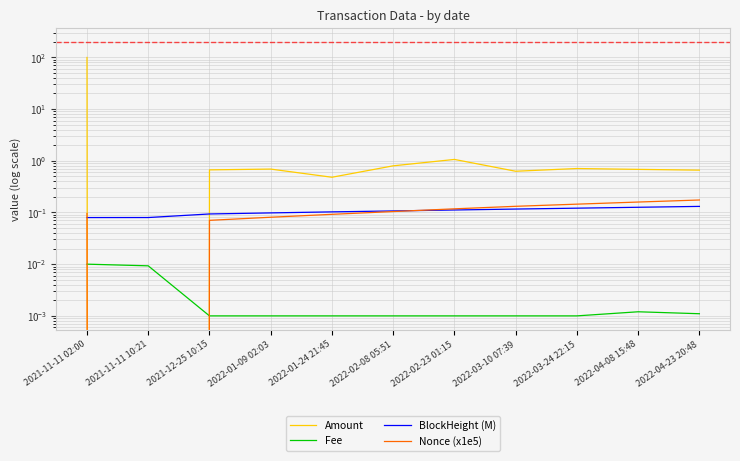

What is the difference between the maximum and second lowest values in the Nonce (x1e5) series?

0.1